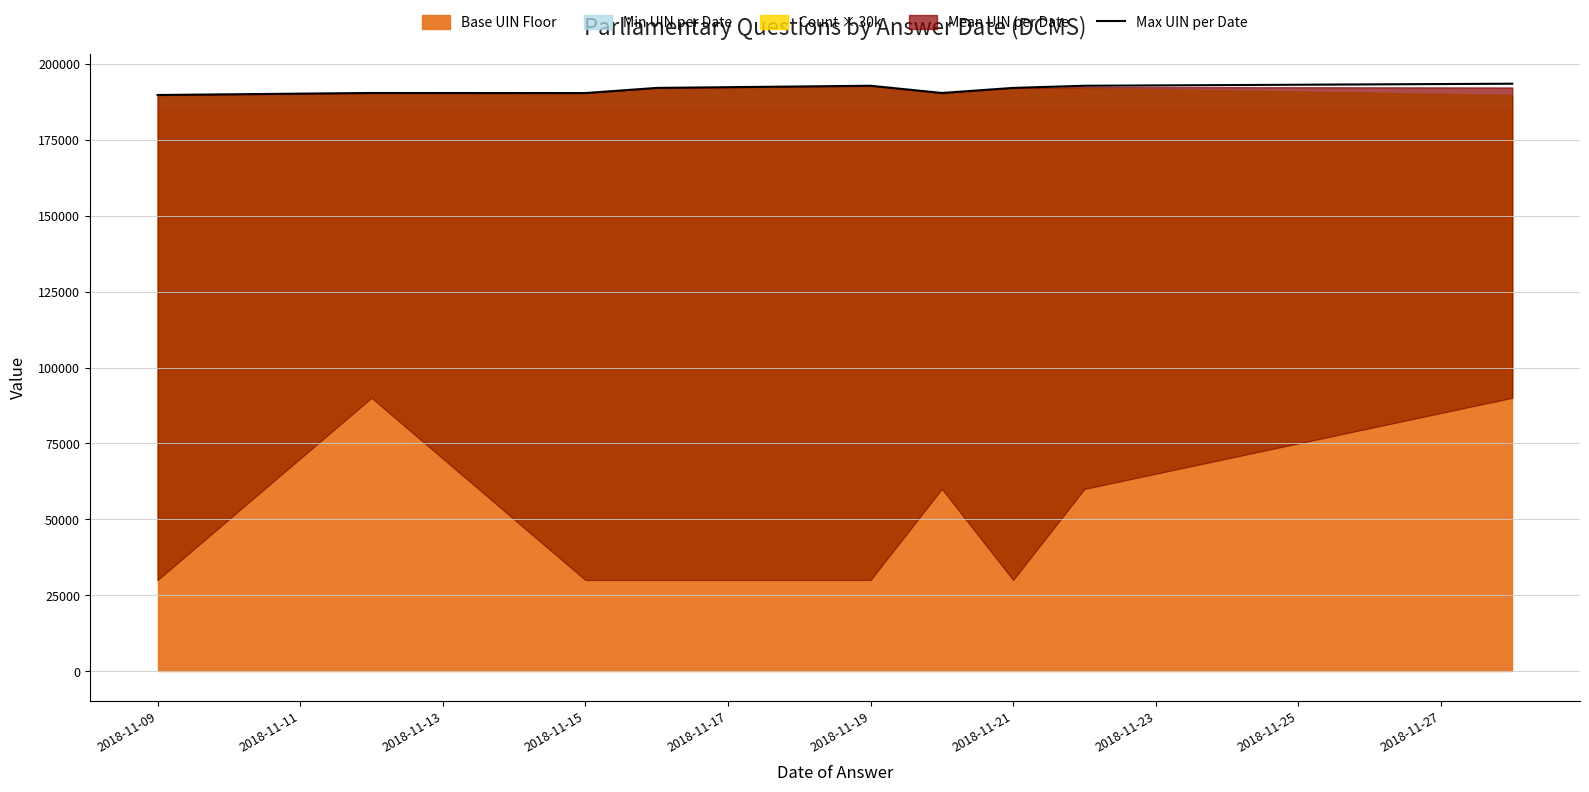

What is the maximum value shown in the chart?

193468